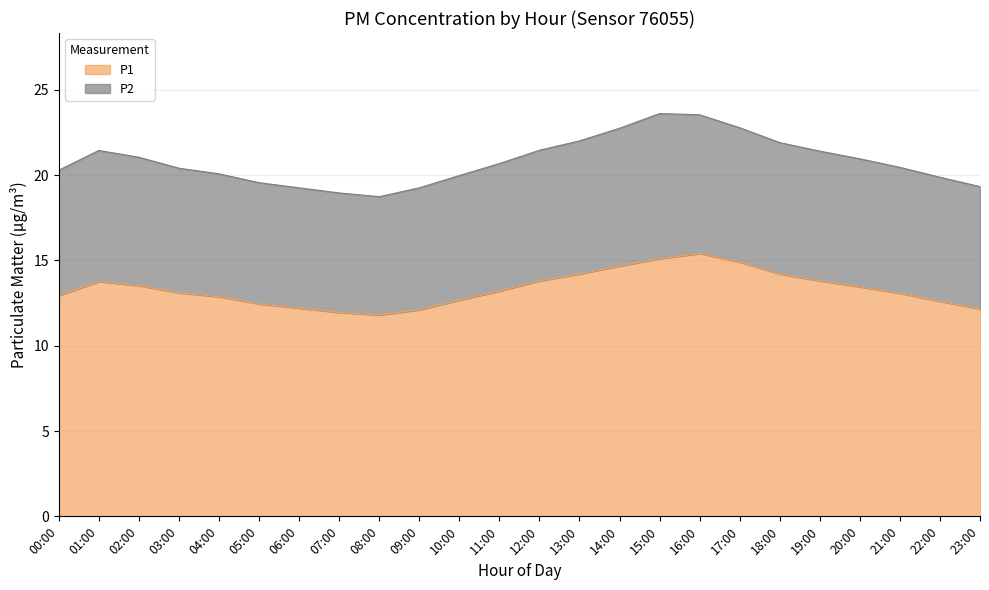

What is the difference between the values at 22:00 and 17:00?

2.3